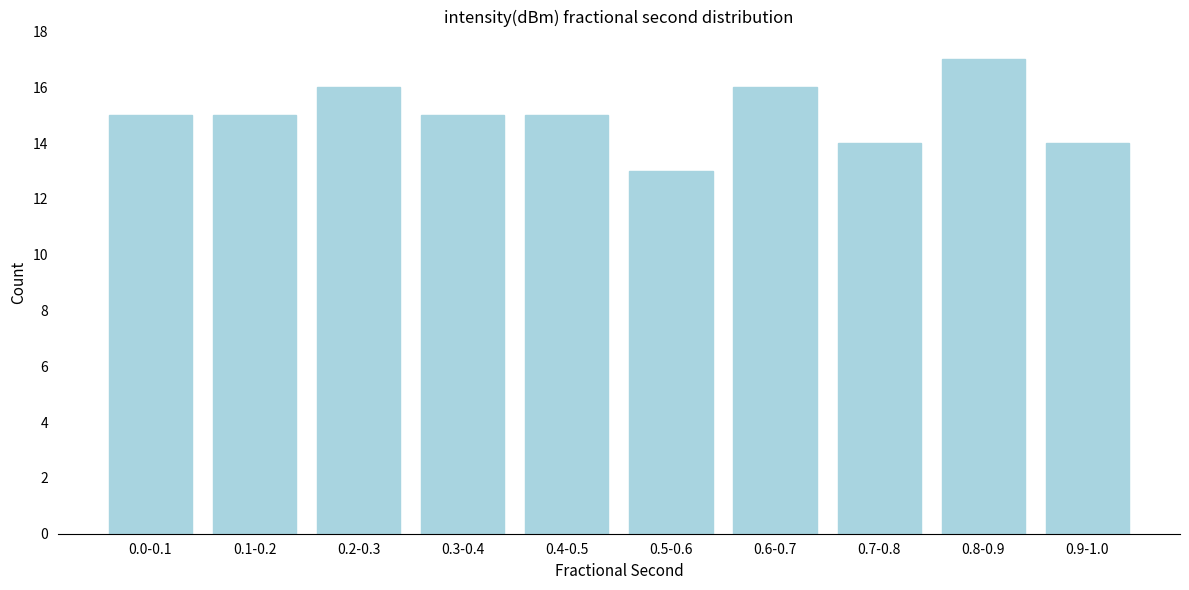

Reading left to right, list all the values displayed in this chart.

15	15	16	15	15	13	16	14	17	14